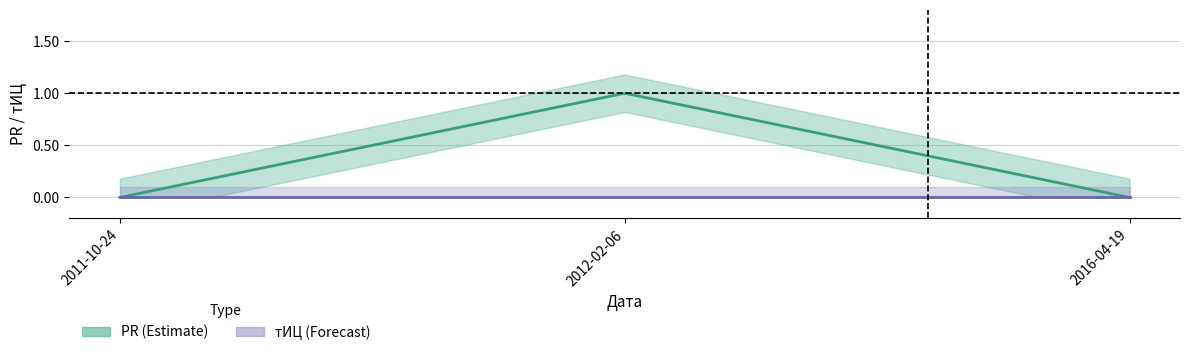

Rank the series at 2012-02-06 from highest to lowest value.

PR, тИЦ